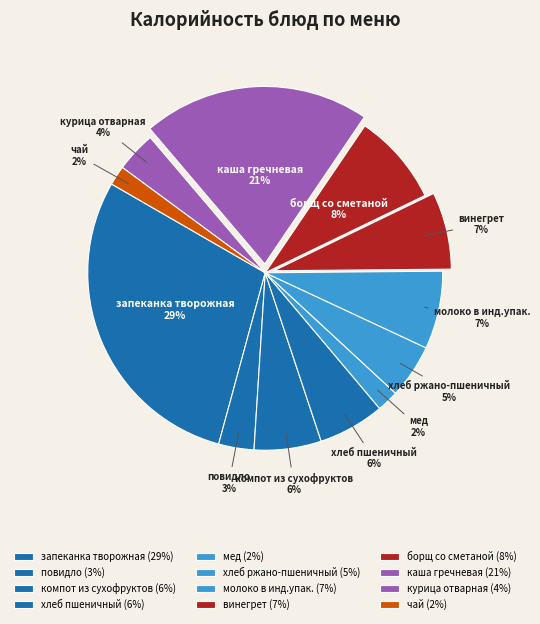

The винегрет slice represents 7% of the pie. True or false?

True